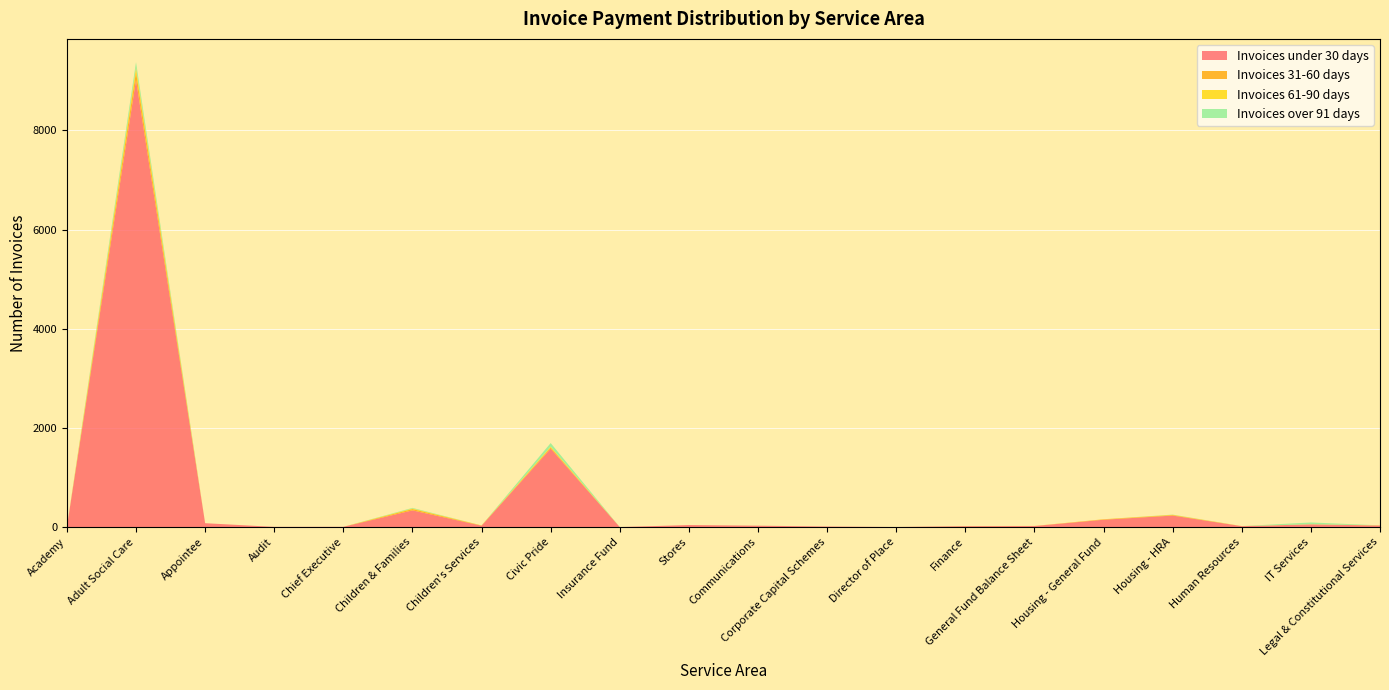

Reading left to right, transcribe all the data shown in this chart.

Invoices under 30 days: Academy=3	Adult Social Care=9021	Appointee=78	Audit=4	Chief Executive=5	Children & Families=337	Children's Services=28	Civic Pride=1583	Insurance Fund=0	Stores=41	Communications=28	Corporate Capital Schemes=11	Director of Place=1	Finance=18	General Fund Balance Sheet=21	Housing - General Fund=148	Housing - HRA=232	Human Resources=18	IT Services=55	Legal & Constitutional Services=31
Invoices 31-60 days: Academy=0	Adult Social Care=165	Appointee=0	Audit=0	Chief Executive=0	Children & Families=26	Children's Services=4	Civic Pride=23	Insurance Fund=0	Stores=0	Communications=0	Corporate Capital Schemes=0	Director of Place=0	Finance=2	General Fund Balance Sheet=1	Housing - General Fund=8	Housing - HRA=11	Human Resources=1	IT Services=0	Legal & Constitutional Services=3
Invoices 61-90 days: Academy=0	Adult Social Care=83	Appointee=0	Audit=0	Chief Executive=0	Children & Families=12	Children's Services=2	Civic Pride=17	Insurance Fund=0	Stores=0	Communications=0	Corporate Capital Schemes=0	Director of Place=0	Finance=0	General Fund Balance Sheet=1	Housing - General Fund=2	Housing - HRA=5	Human Resources=1	IT Services=2	Legal & Constitutional Services=1
Invoices over 91 days: Academy=0	Adult Social Care=110	Appointee=0	Audit=0	Chief Executive=0	Children & Families=12	Children's Services=0	Civic Pride=72	Insurance Fund=0	Stores=0	Communications=1	Corporate Capital Schemes=0	Director of Place=0	Finance=1	General Fund Balance Sheet=0	Housing - General Fund=0	Housing - HRA=4	Human Resources=0	IT Services=36	Legal & Constitutional Services=0